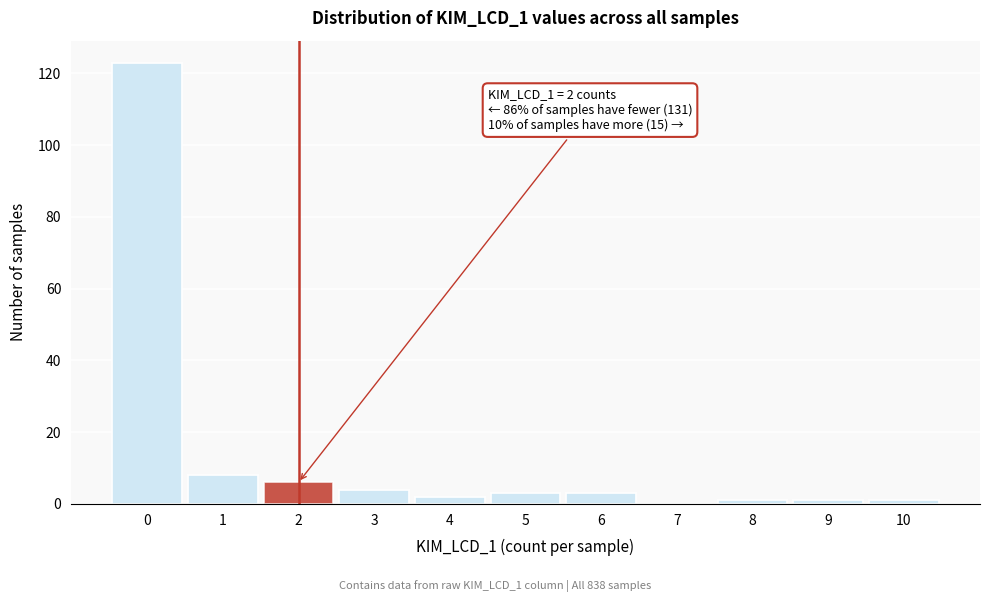

Reading left to right, extract all data points from this chart.

0=123	1=8	2=6	3=4	4=2	5=3	6=3	7=0	8=1	9=1	10=1